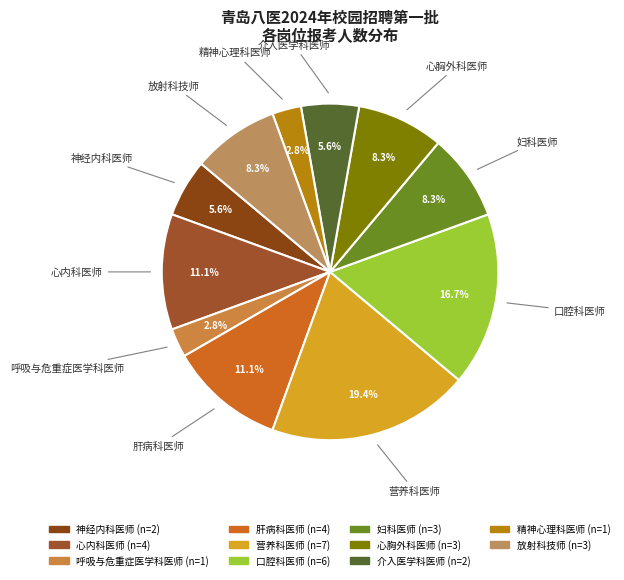

Which category has the biggest portion of the pie?

营养科医师